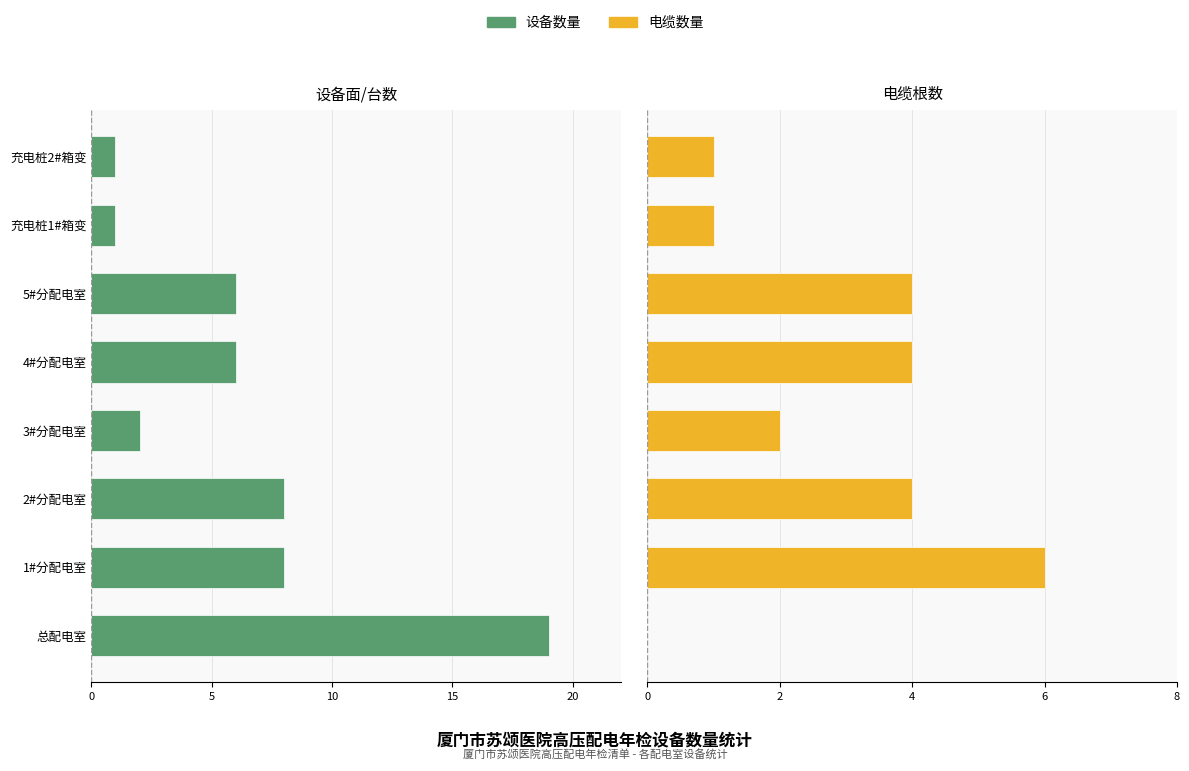

What is the label of the 3rd bar from the right?

5#分配电室